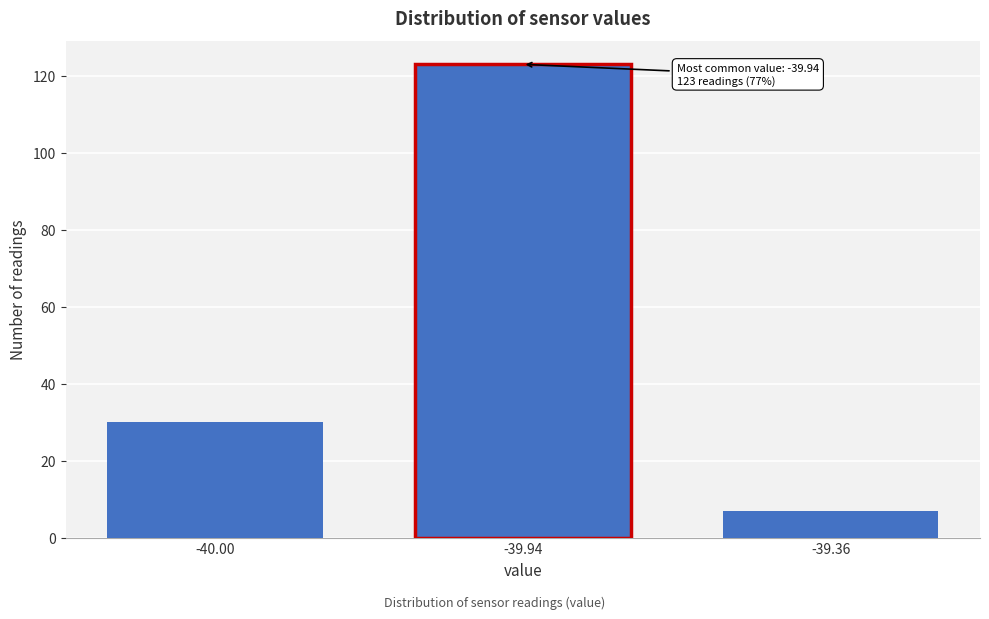

Reading right to left, what are all the values shown in this chart?

-39.36=7	-39.94=123	-40.00=30